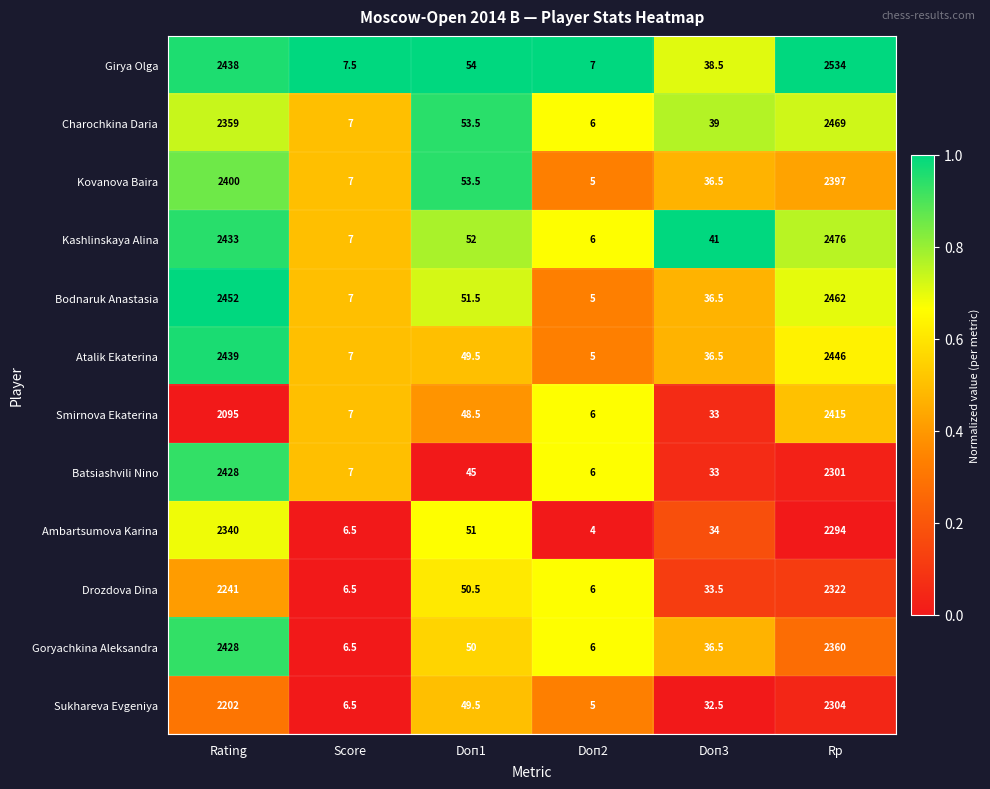

What is the total value across all series at Doп3?

430.5